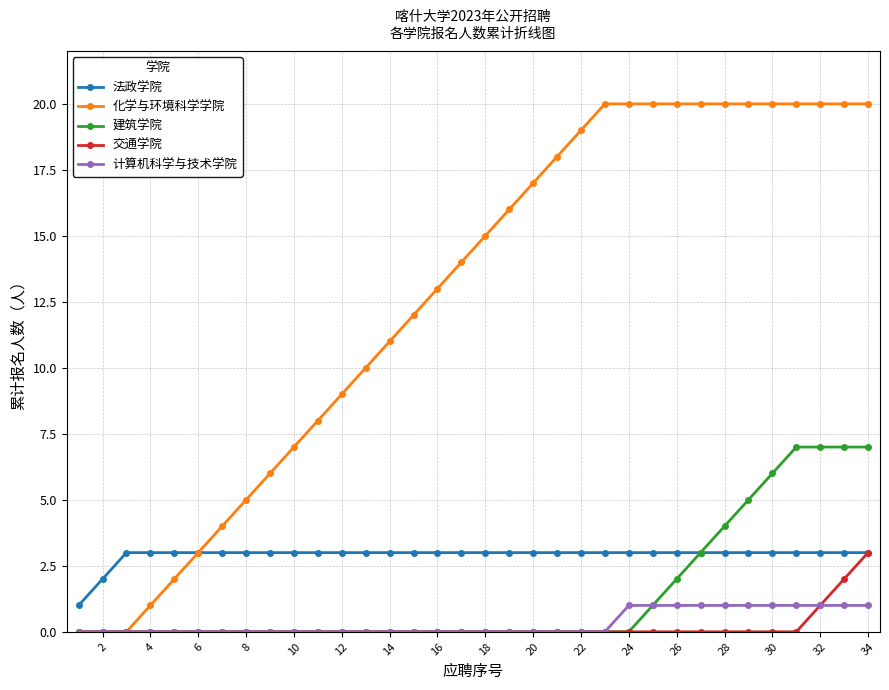

Which series has the largest total across all categories?

化学与环境科学学院